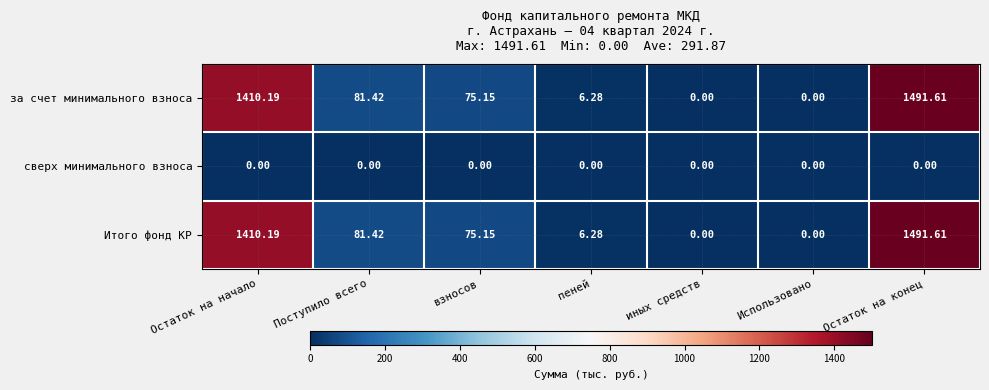

Which category has the highest value in the Итого фонд КР series?

Остаток на конец